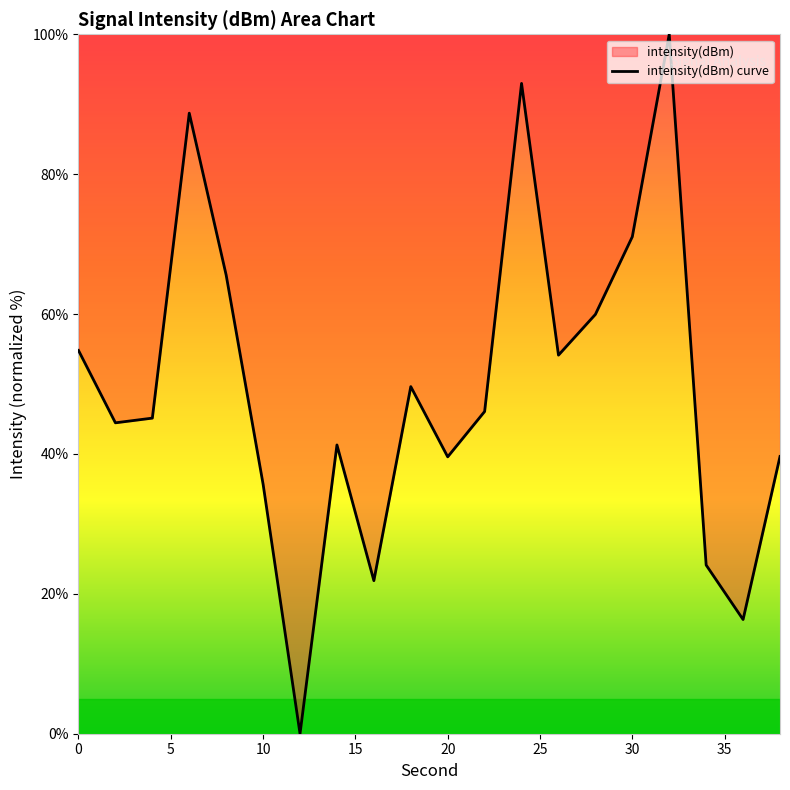

True or false: the data shows 39.6 at 20.

True